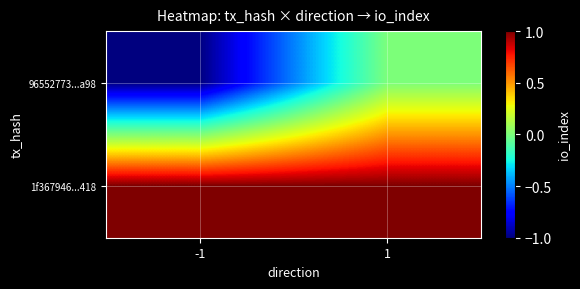

List the series in order of their overall mean, lowest first.

96552773...a98, 1f367946...418